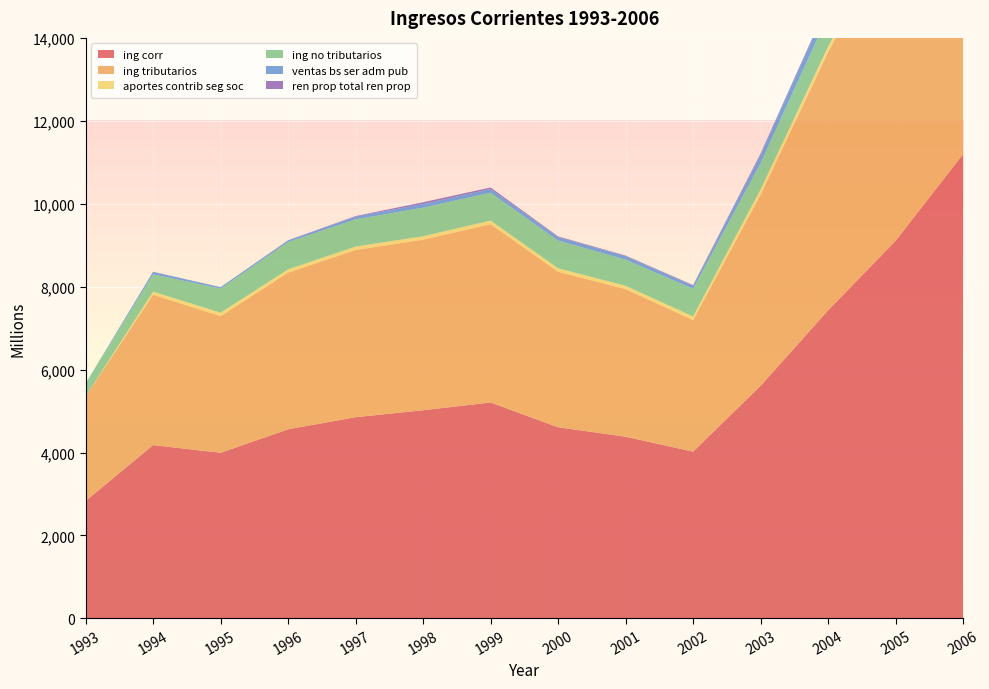

Reading left to right, what are all the values shown in this chart?

ing_corr_1993_2006: 2831.9	4180.1	3994.5	4560.8	4852.7	5020.7	5207.2	4610.2	4382.2	4022.1	5610.2	7428.9	9105.4	11193.6
ing_corr_ing_tributarios_1993_2006: 2519.7	3627.4	3295.9	3778.4	4033.3	4113.6	4301.8	3749.8	3559.5	3174.4	4608.1	6229.7	7601.0	9228.9
ing_corr_aportes_contrib_seg_soc_1993_2006: 0.0	73.2	81.9	78.6	80.5	82.3	84.3	83.7	79.8	85.2	127.7	131.1	140.2	150.7
ing_corr_ing_no_tributarios_1993_2006: 312.2	417.5	581.9	658.4	658.7	688.6	672.8	668.6	629.3	666.8	633.6	753.9	970.3	1258.8
ing_corr_ventas_bs_ser_adm_pub_1993_2006: 0.0	58.3	33.9	41.1	66.1	88.1	88.5	84.4	85.5	74.1	203.0	270.2	338.6	403.7
ing_corr_ren_prop_total_ren_prop_1993_2006: 0.0	3.7	0.9	2.3	11.7	43.1	37.7	16.1	14.4	16.2	28.5	31.9	32.2	52.5